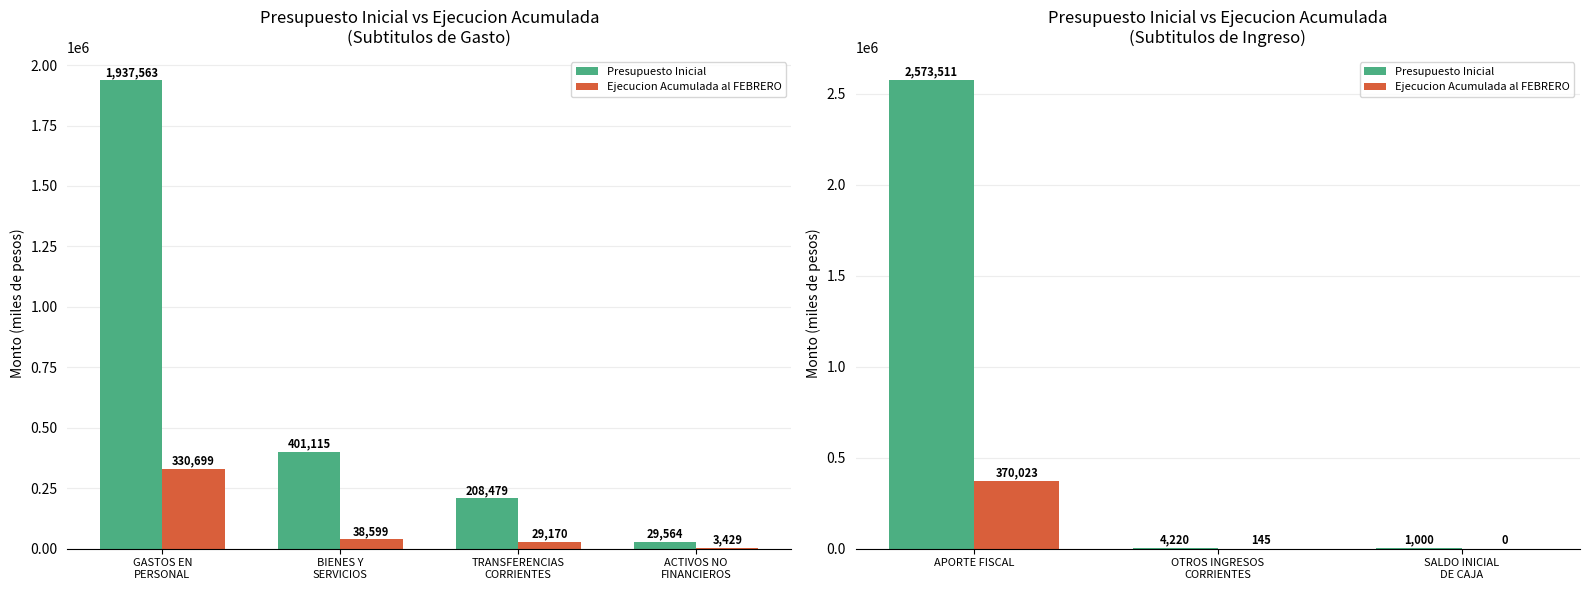

At how many categories does at least one series exceed 436360?

1